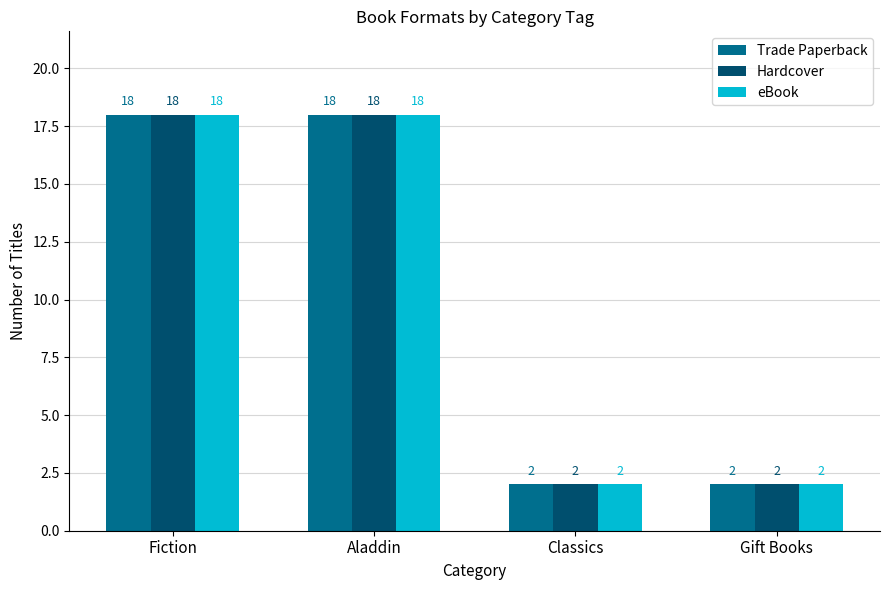

How many bars are there in each group?

3